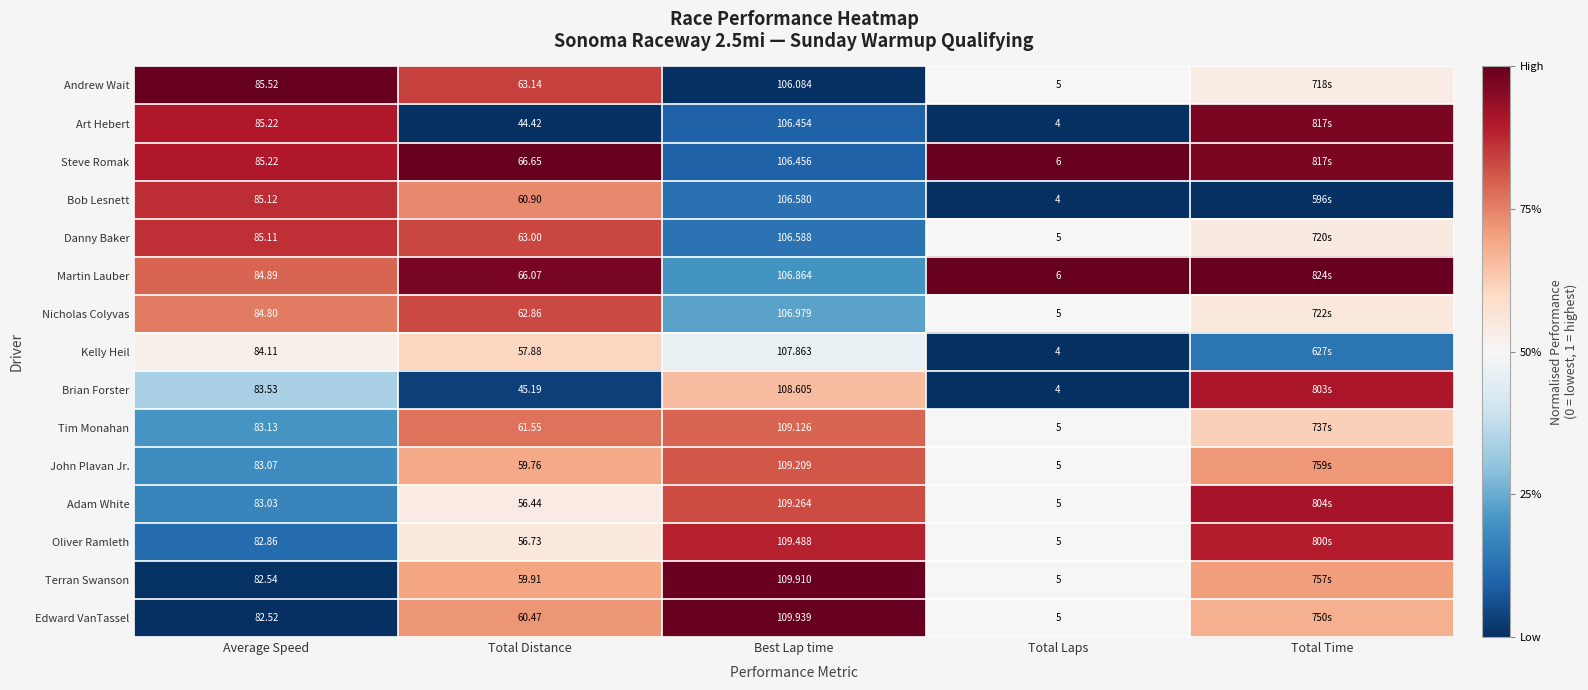

True or false: Terran Swanson has a value of 0.2 at Total Laps.

False